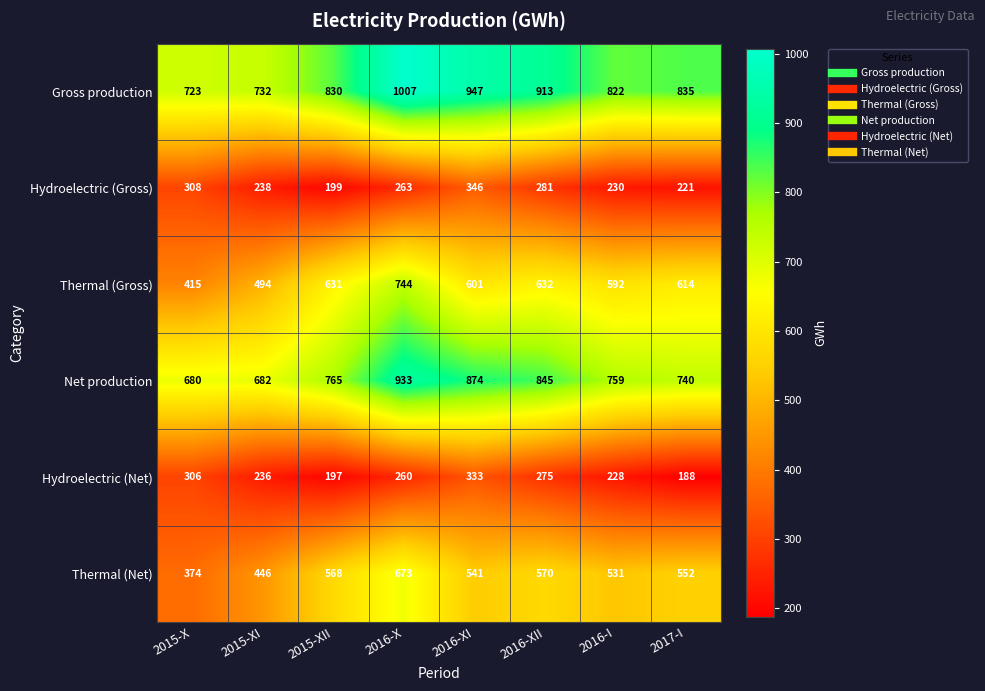

Which category has the highest value across all series?

2016-X